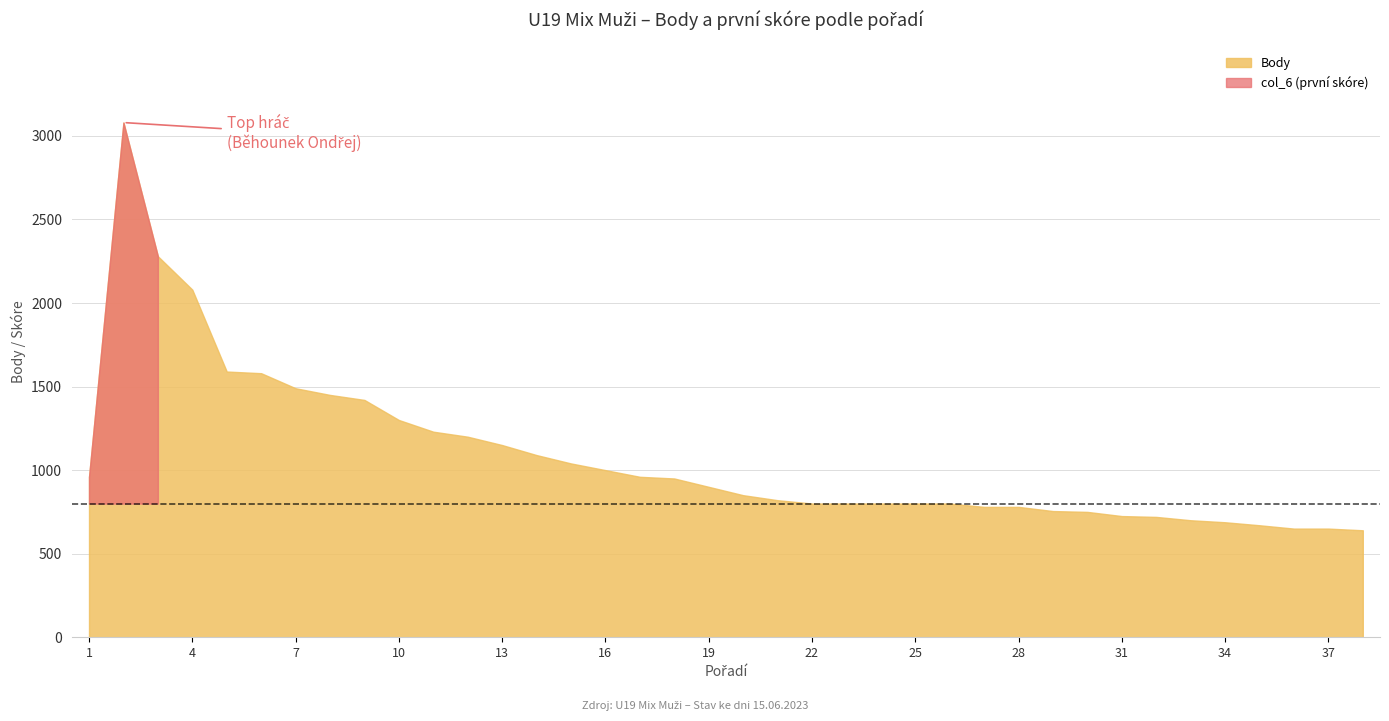

True or false: Body and col_6 cross at least once.

False